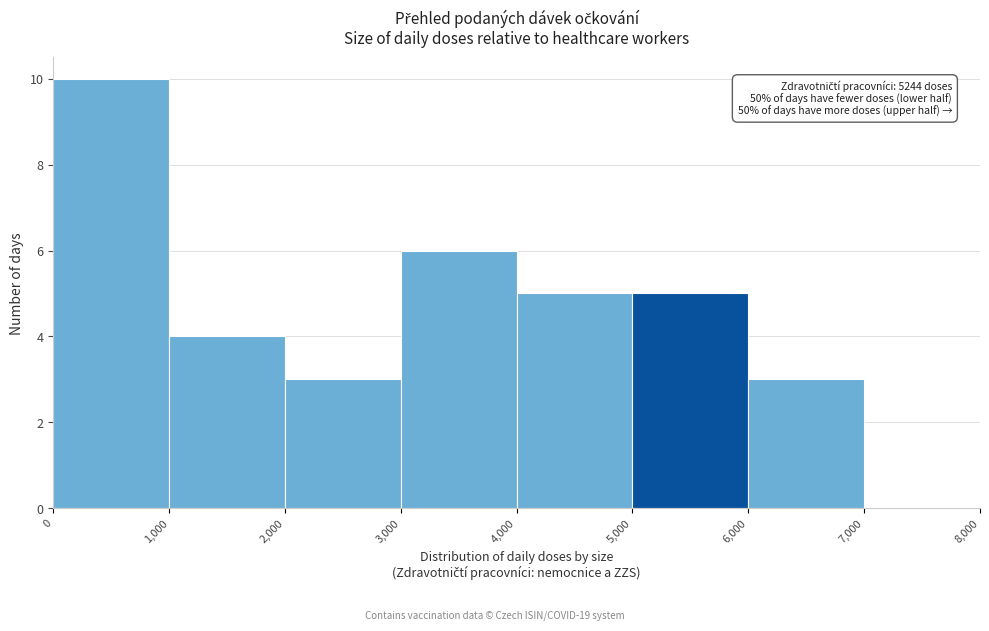

Which range on the x-axis has the tallest bar?

0 to 1,000